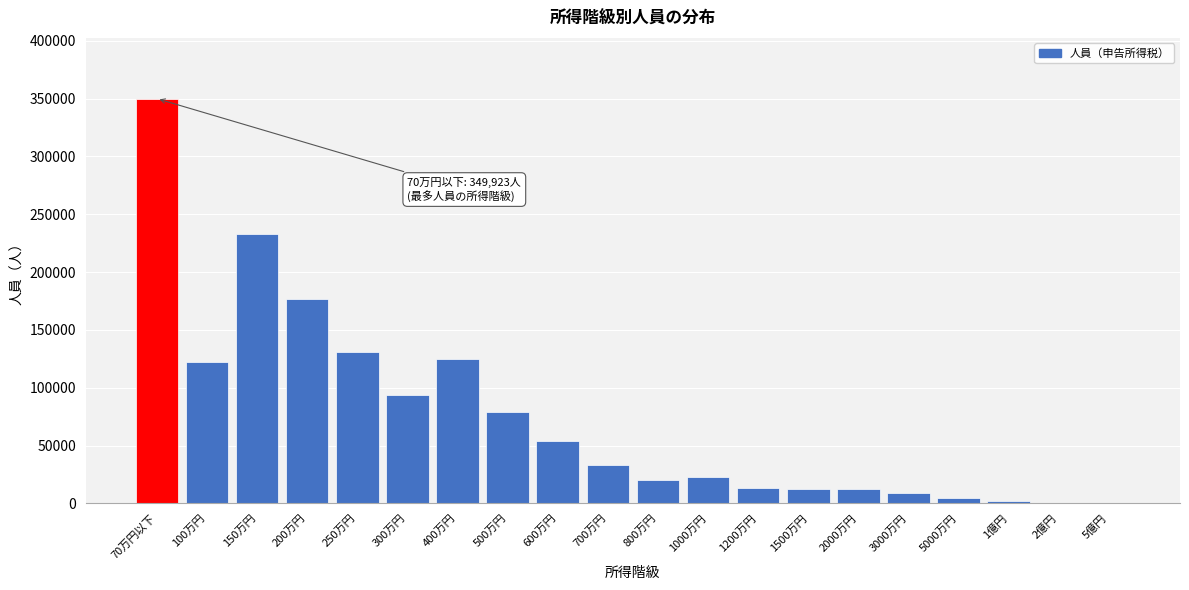

Is it true that the value at 800万円 is 20413?

True